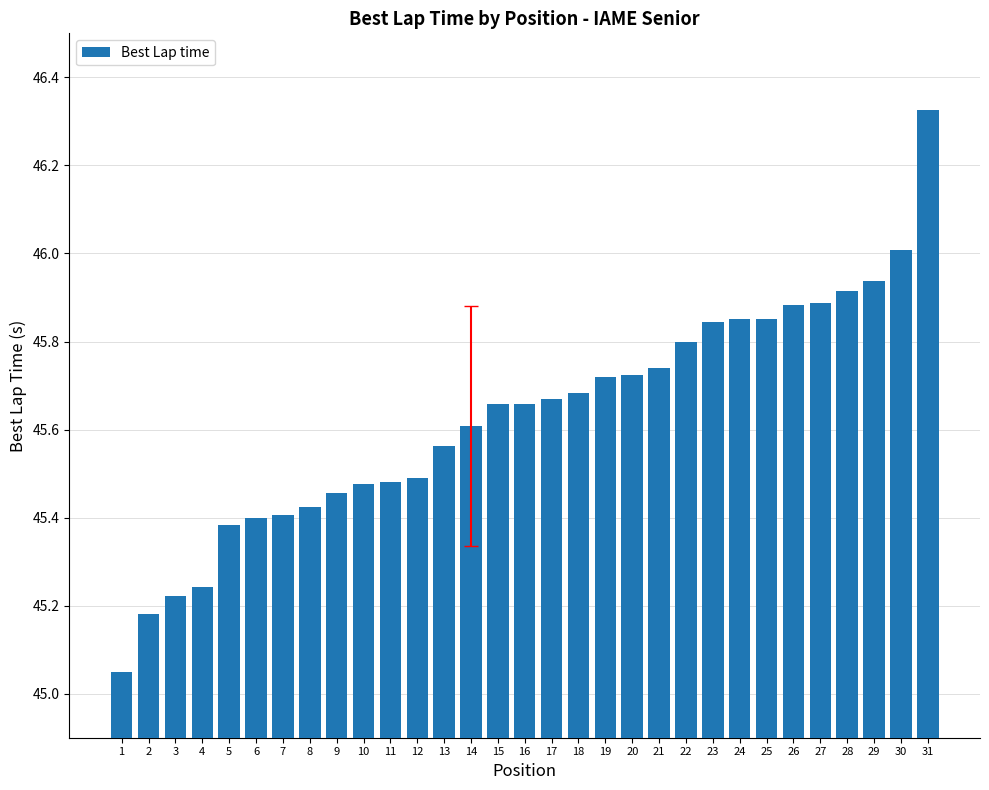

Is it true that the value at 13 is 45.6?

True